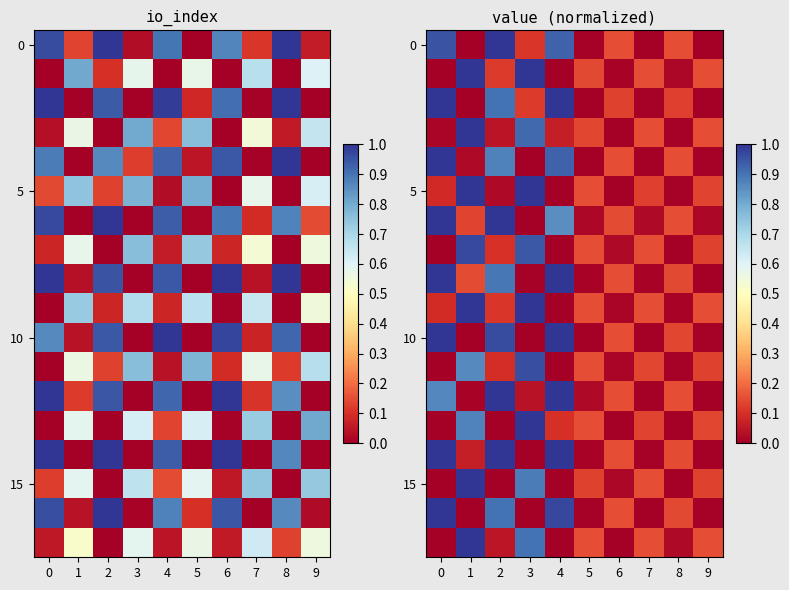

What is the total value across all series at 0?

9.0